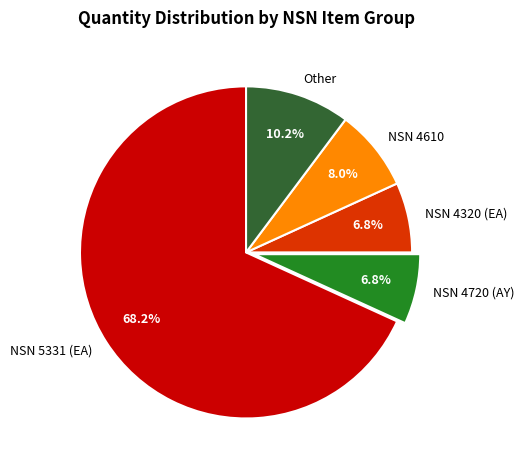

What is the largest slice in the pie chart?

NSN 5331 (EA)